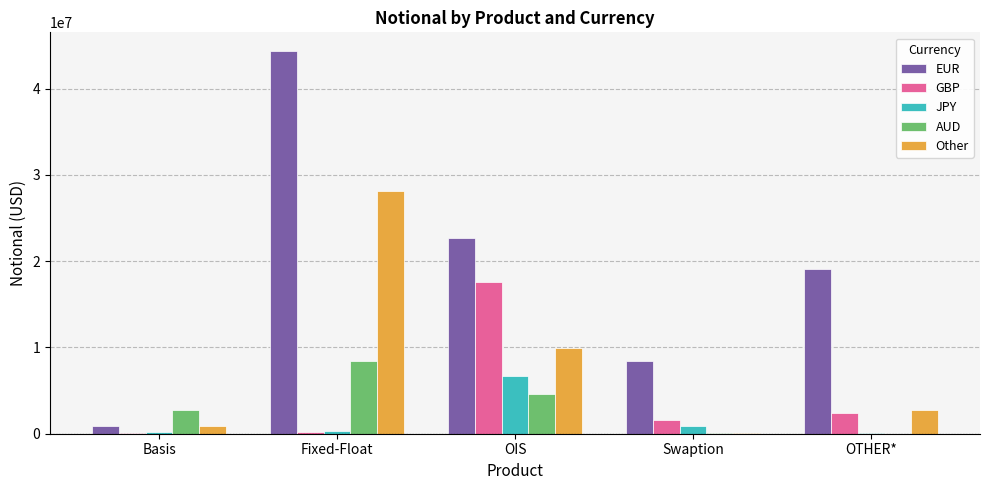

True or false: JPY has a value of 6737908 at OIS.

True